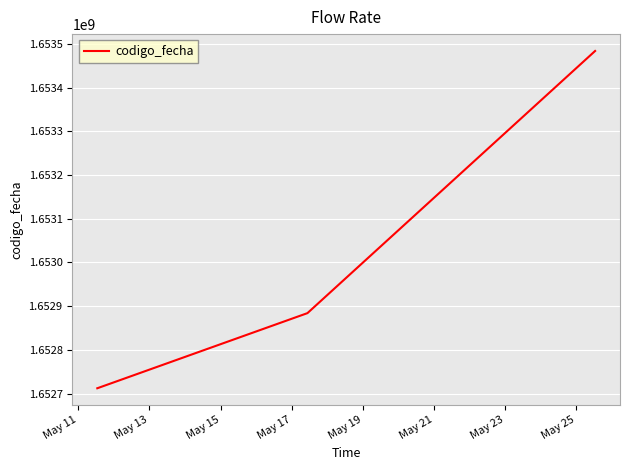

What is the difference between the maximum and second lowest values?

599464